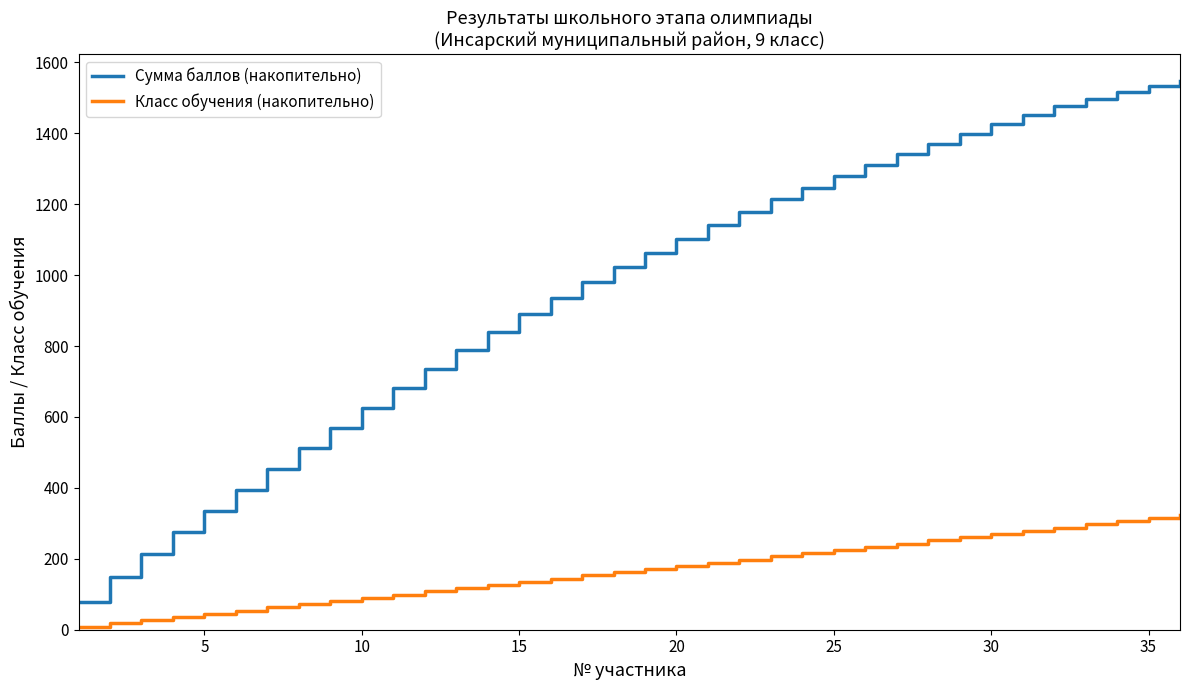

True or false: Сумма баллов (накопительно) and Класс обучения (накопительно) intersect in this chart.

False